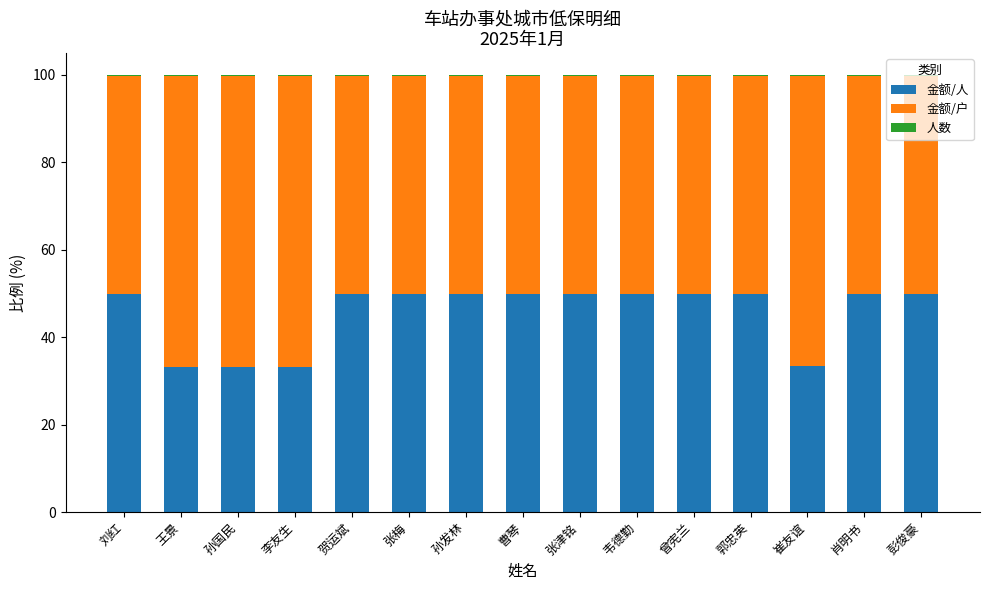

What is the maximum value for 金额/人?

49.9